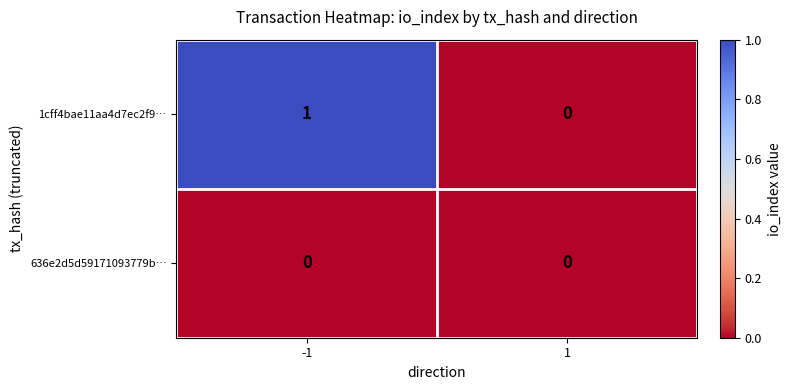

The value of 1cff4bae11aa4d7ec2f9… at -1 is 2. True or false?

False